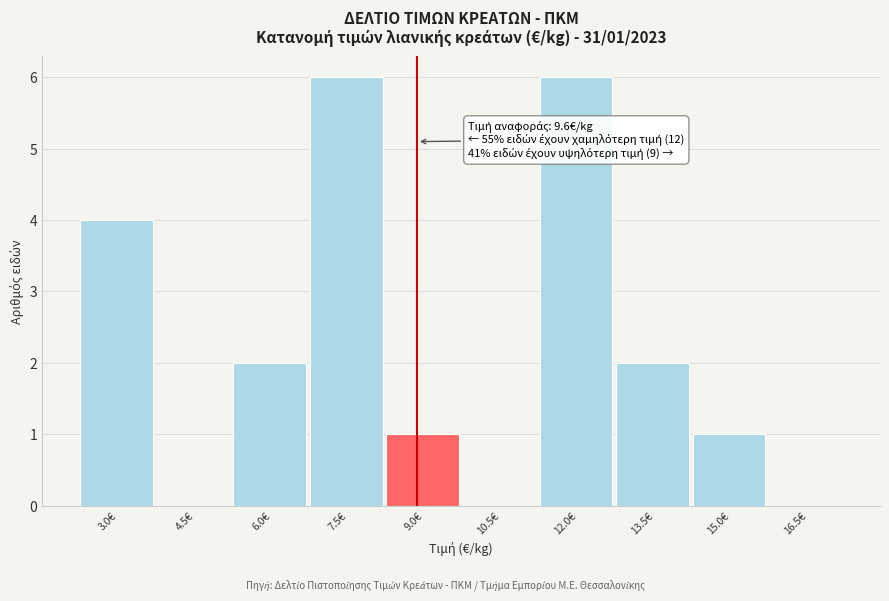

Reading left to right, what are all the values shown in this chart?

3.0€=4	4.5€=0	6.0€=2	7.5€=6	9.0€=1	10.5€=0	12.0€=6	13.5€=2	15.0€=1	16.5€=0